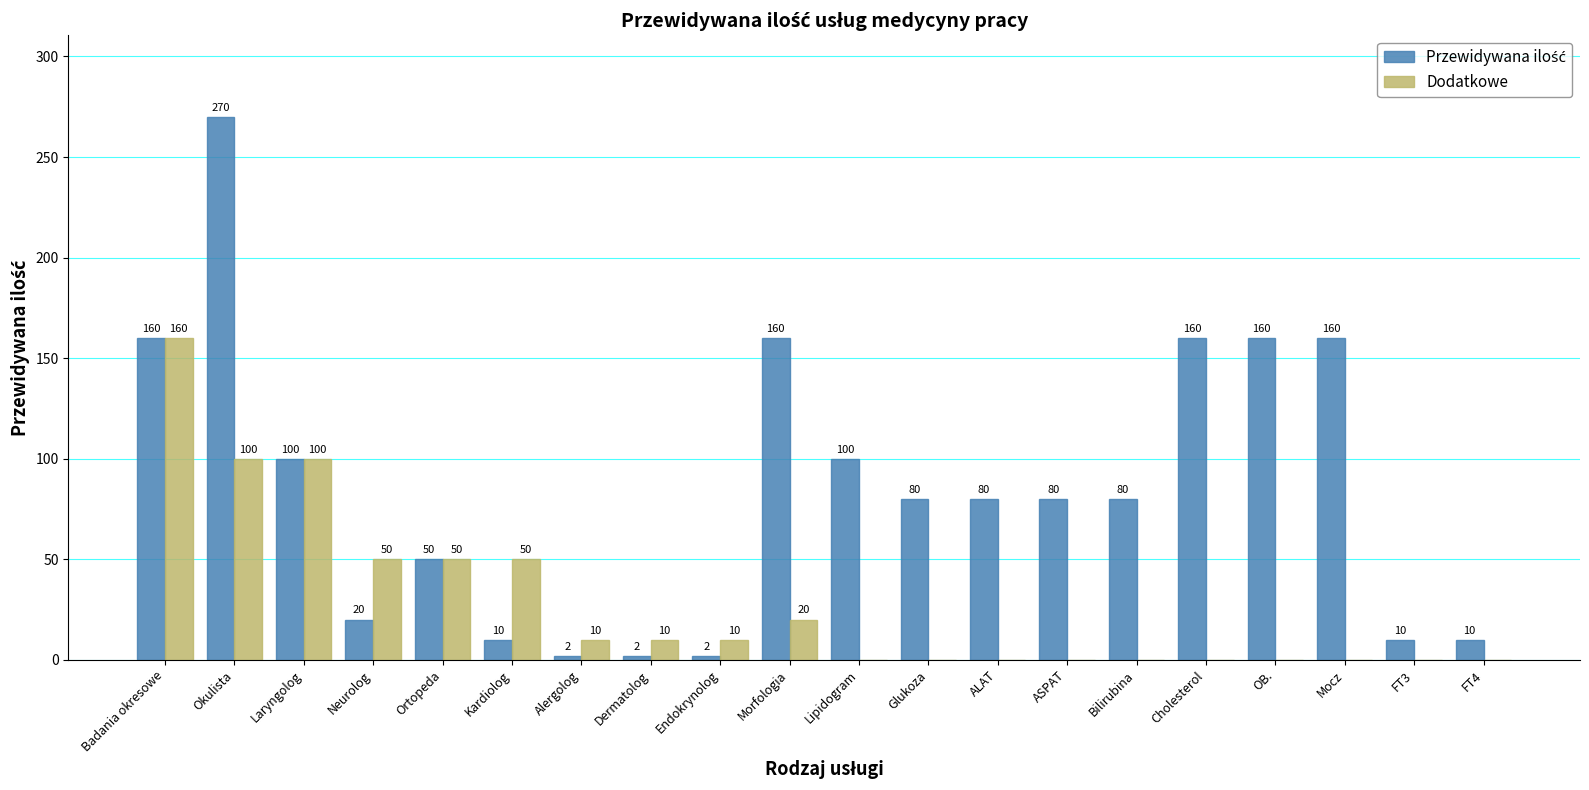

True or false: Dodatkowe has a value of 50 at Ortopeda.

True